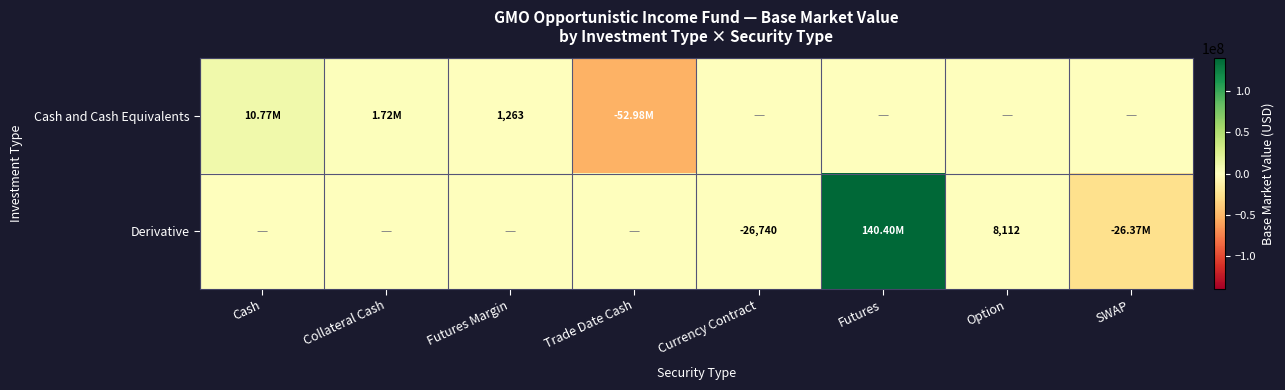

True or false: Derivative has a value of 0.0 at Collateral Cash.

True